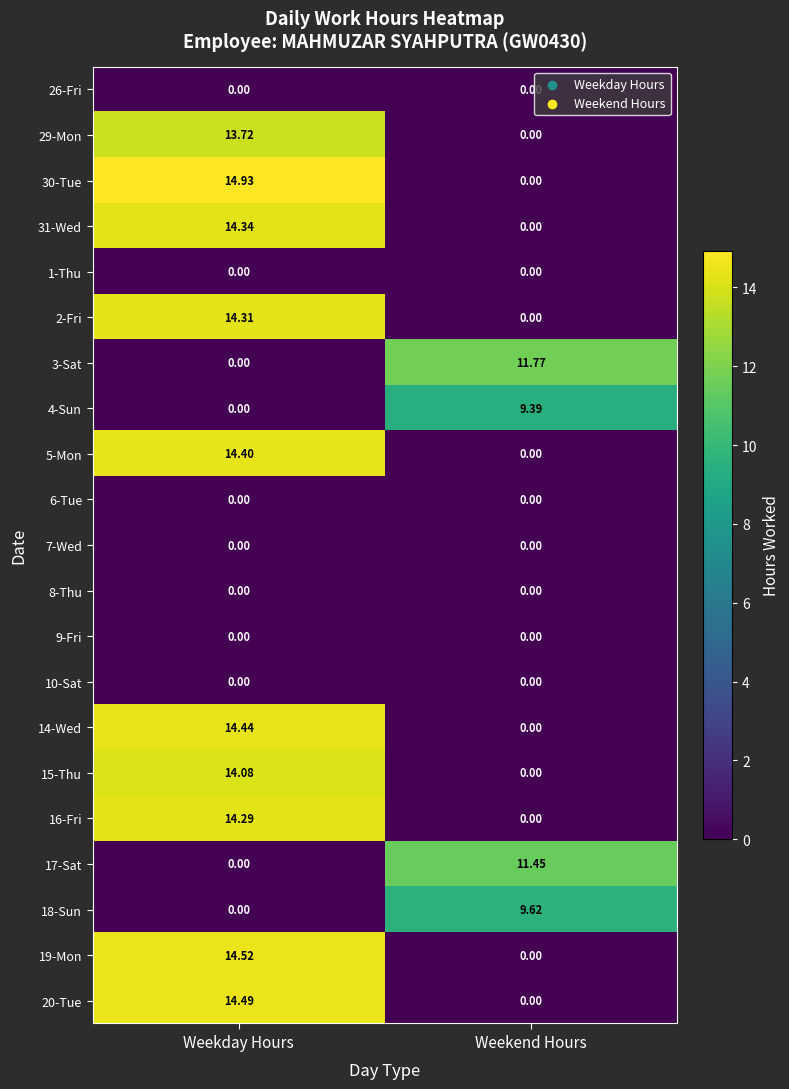

Which category has the lowest value in the 3-Sat series?

Weekday Hours